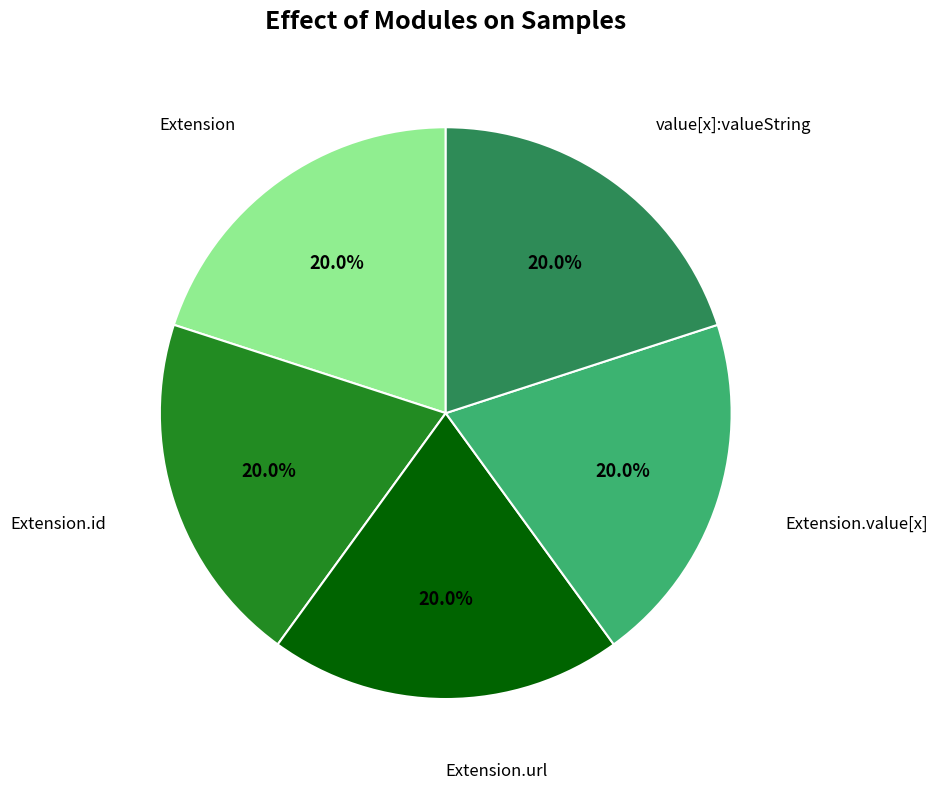

Is there any slice that represents more than half of the pie?

No